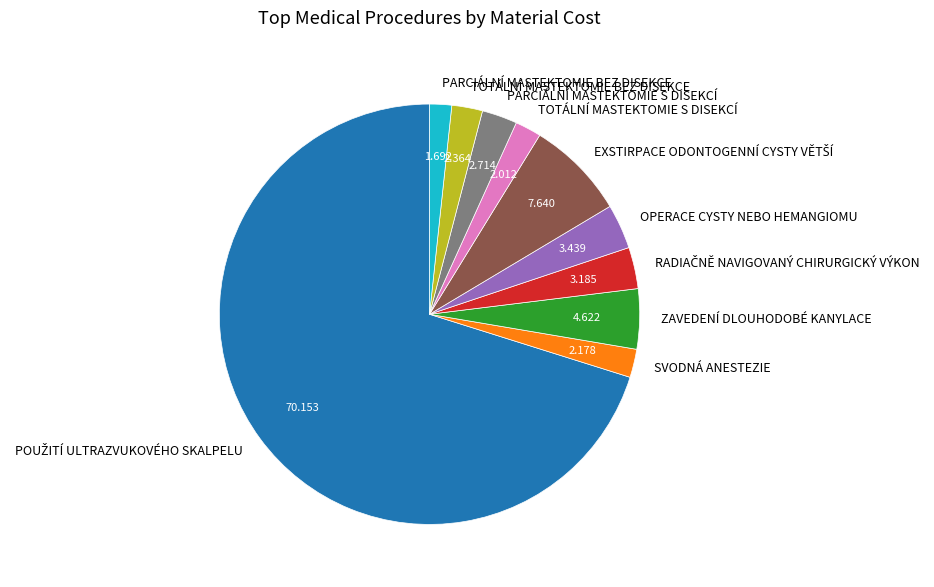

Is ZAVEDENÍ DLOUHODOBÉ KANYLACE the majority of the pie?

No